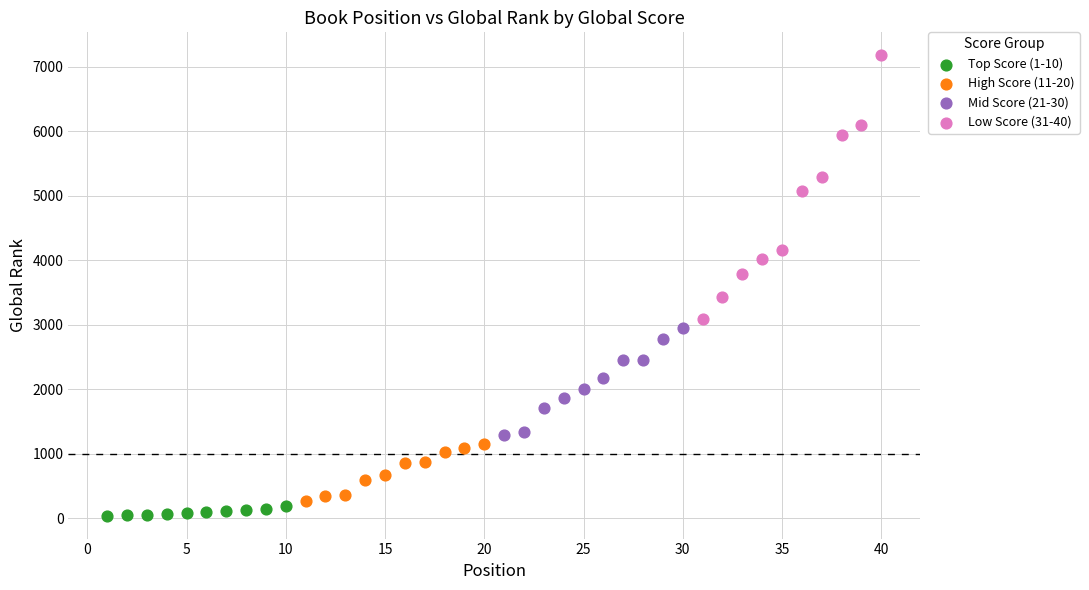

What are all the series names shown in the legend?

Top Score (1-10), High Score (11-20), Mid Score (21-30), Low Score (31-40)